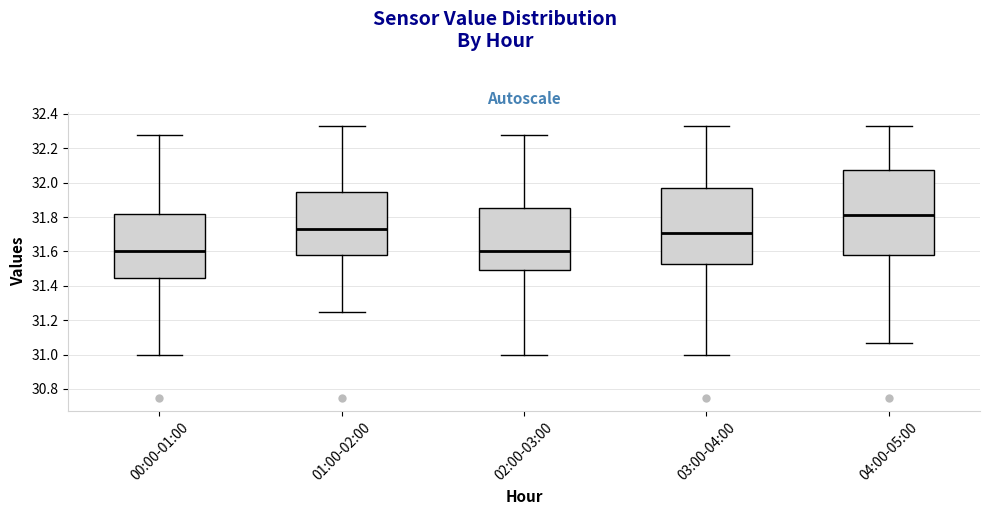

Which box is the tallest, from its lower edge to its upper edge?

04:00-05:00